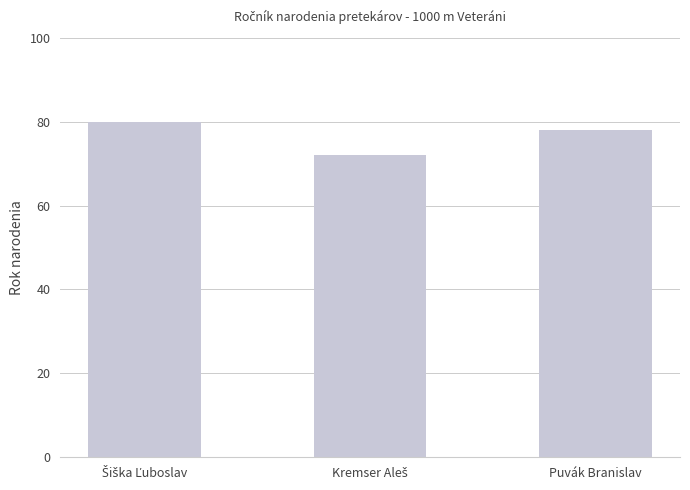

What is the greatest value displayed?

80